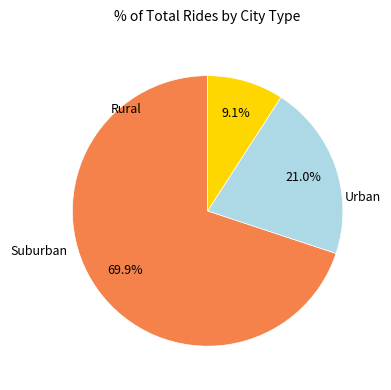

Is there any slice that represents more than half of the pie?

Yes